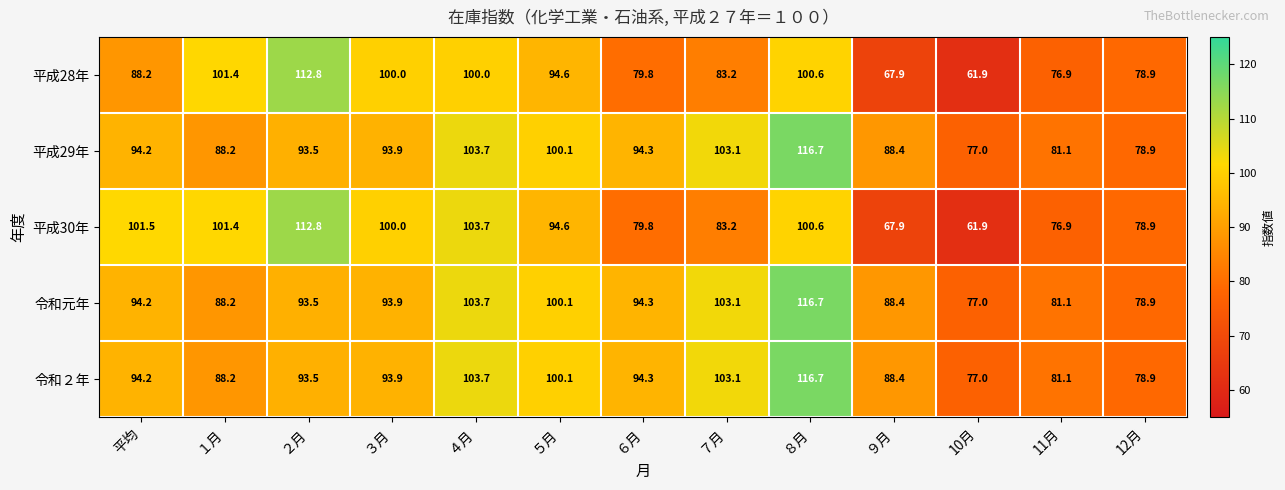

How many data points in 令和２年 are above 93?

8